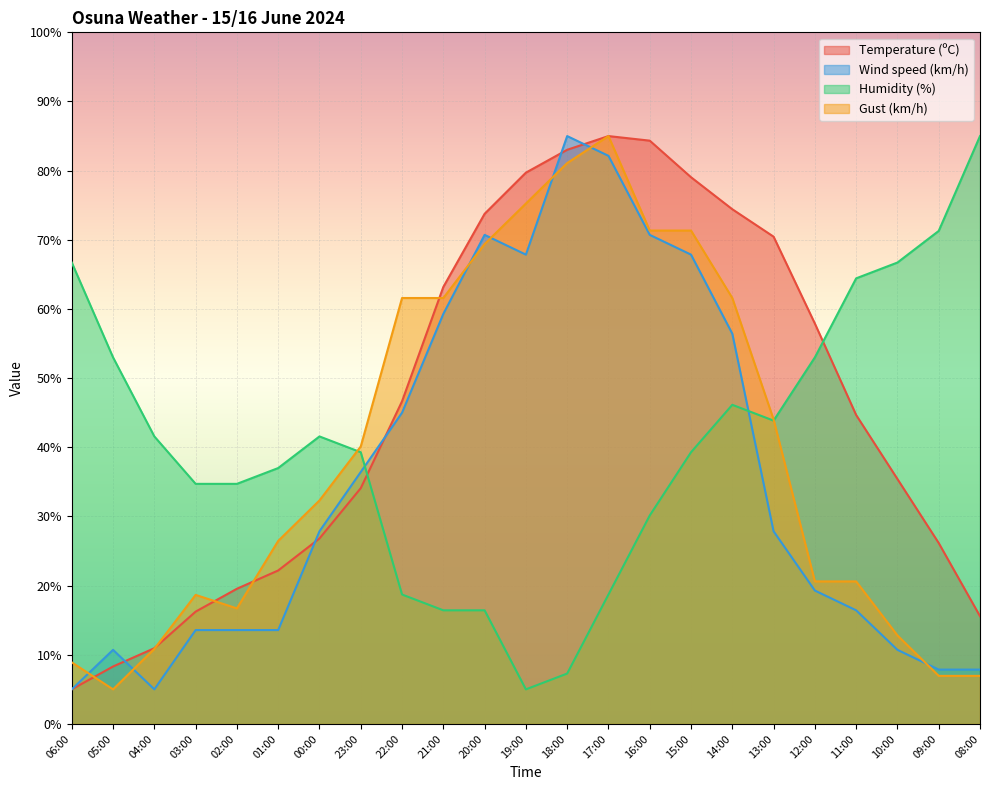

Which category has the highest value across all series?

17:00